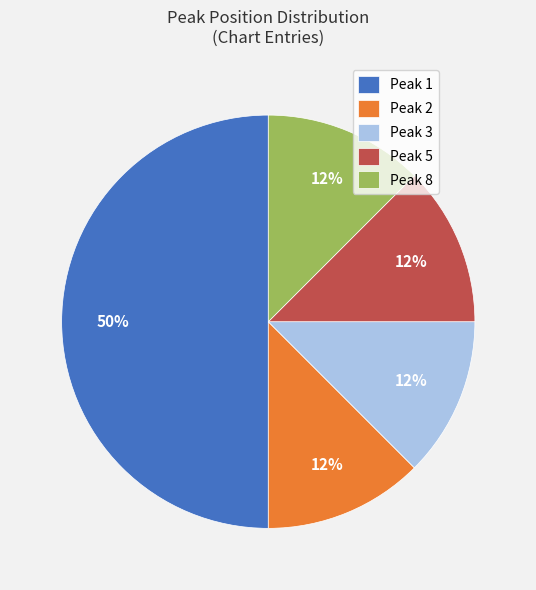

Is Peak 2 the majority of the pie?

No